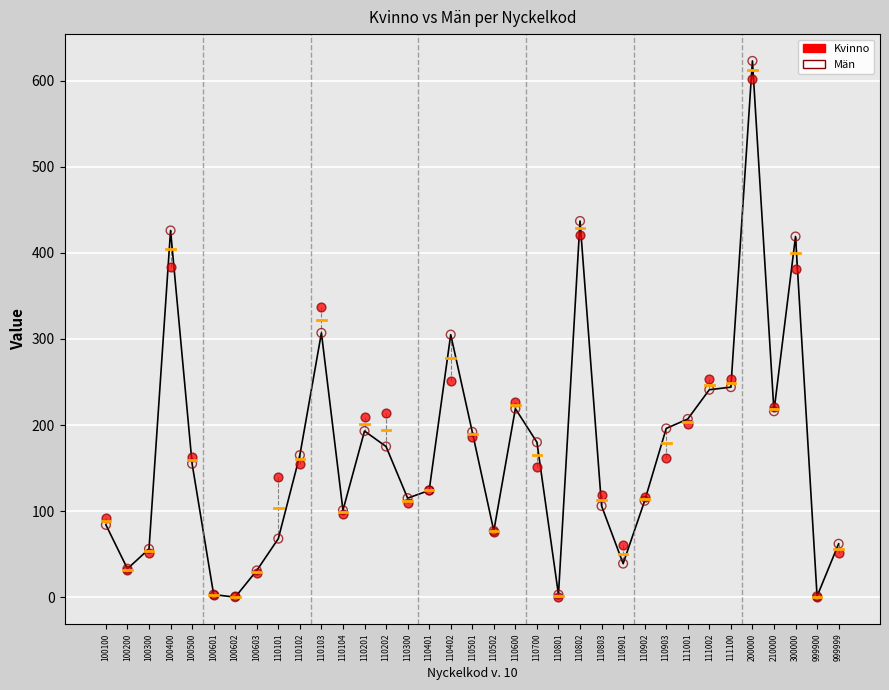

What are all the series names shown in the legend?

Kvinno, Män